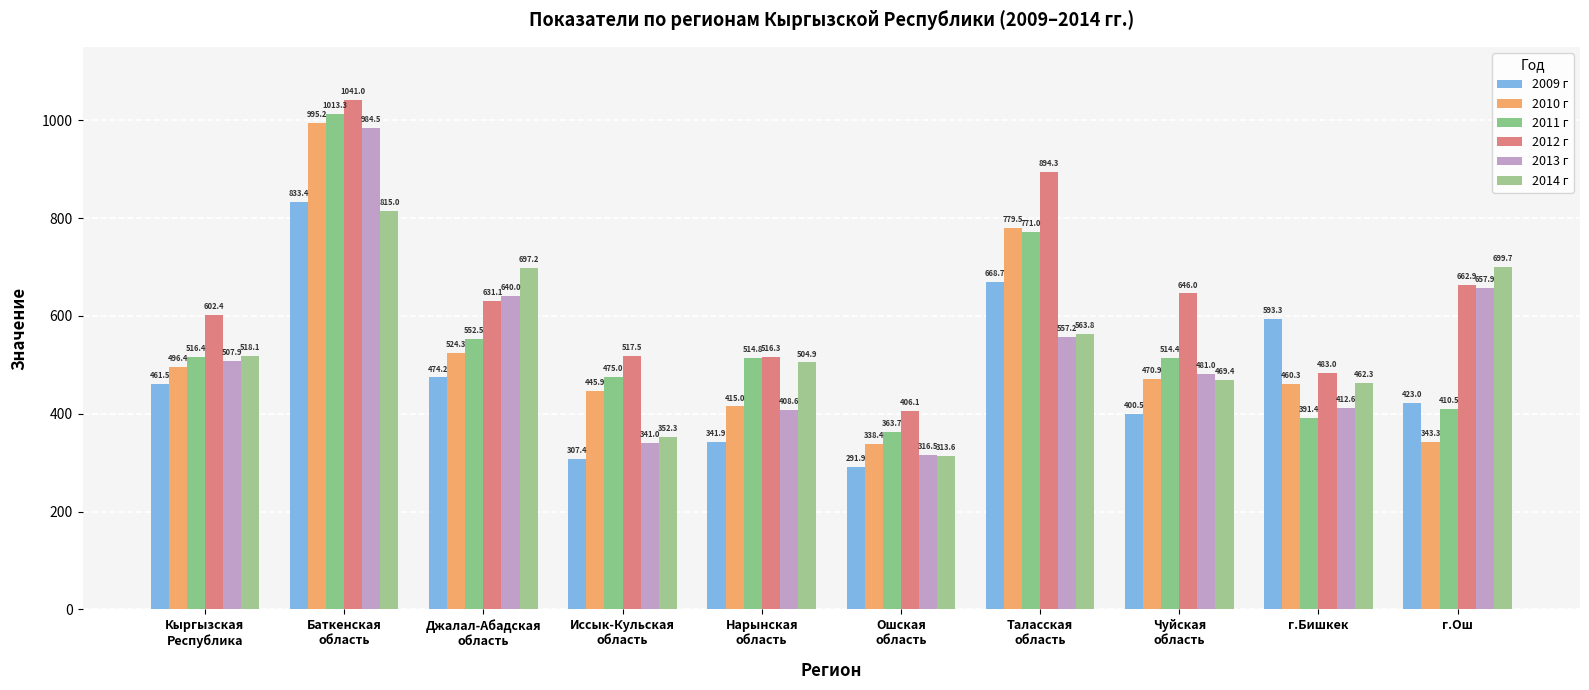

Which series has the largest total across all categories?

2012 г